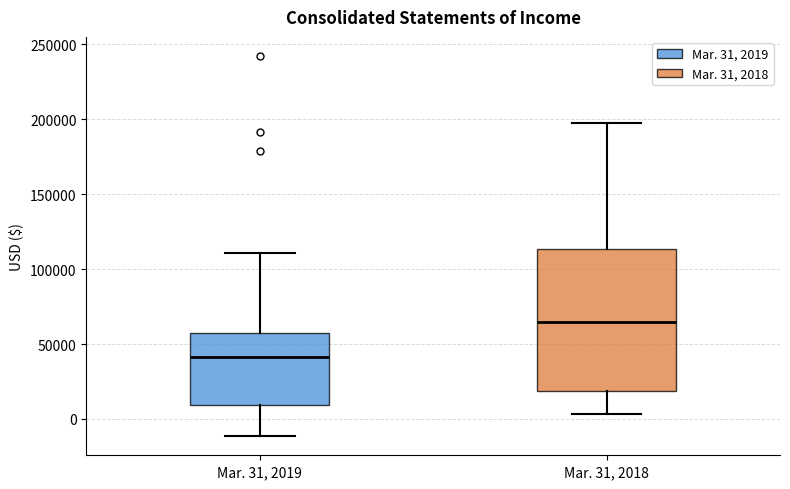

Reading left to right, read every box against the y-axis: the position of its median line, the range the box covers, and the ends of its whiskers. The values are not printed on the chart, so give them approximately, as read against the axis.

Mar. 31, 2019: median 40000, box 10000 to 55000, whiskers -10000 to 110000
Mar. 31, 2018: median 65000, box 20000 to 115000, whiskers 5000 to 200000